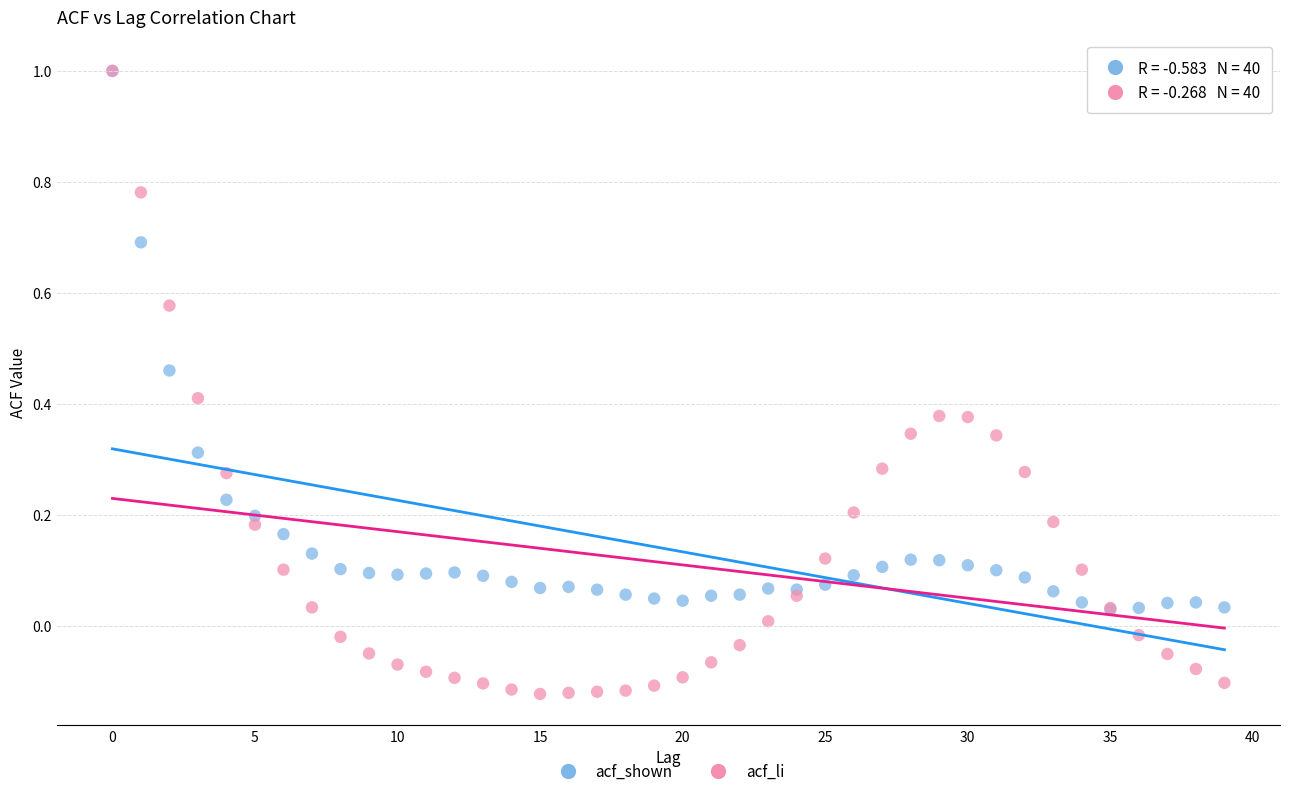

What are all the series names shown in the legend?

acf_shown, acf_li